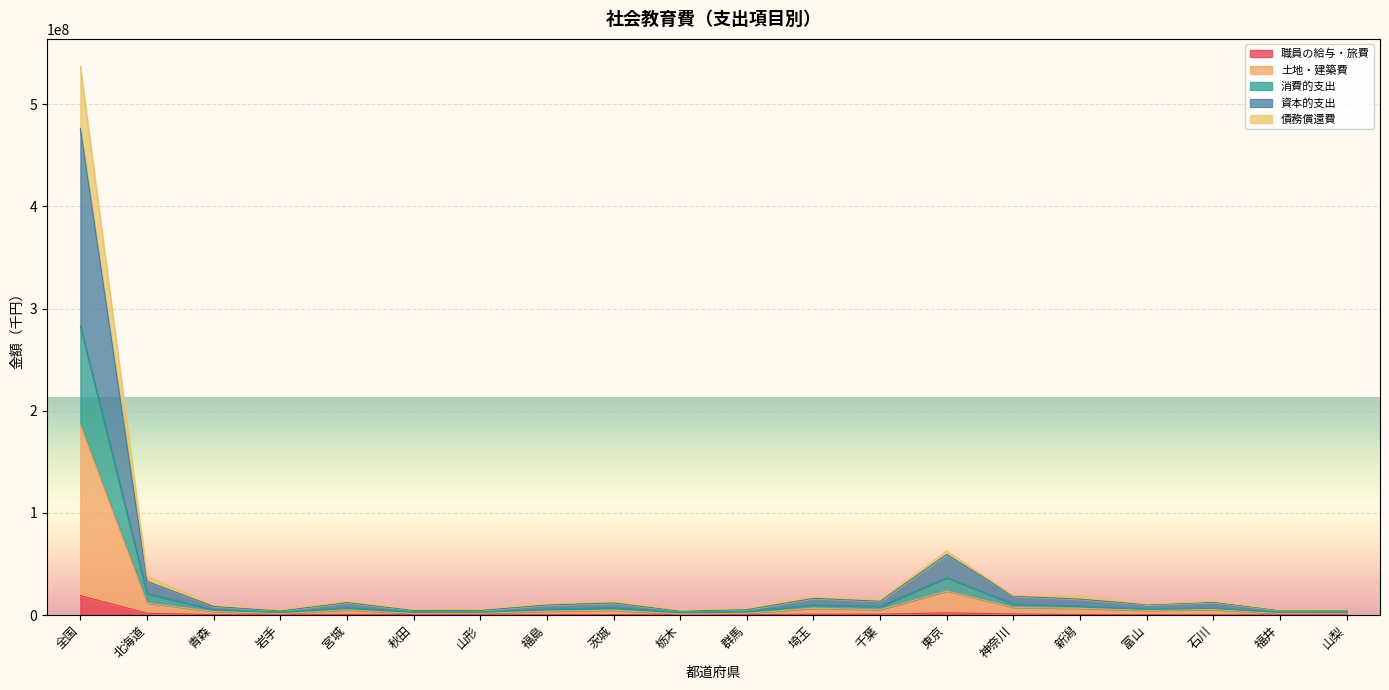

How many lines are shown in the chart?

5